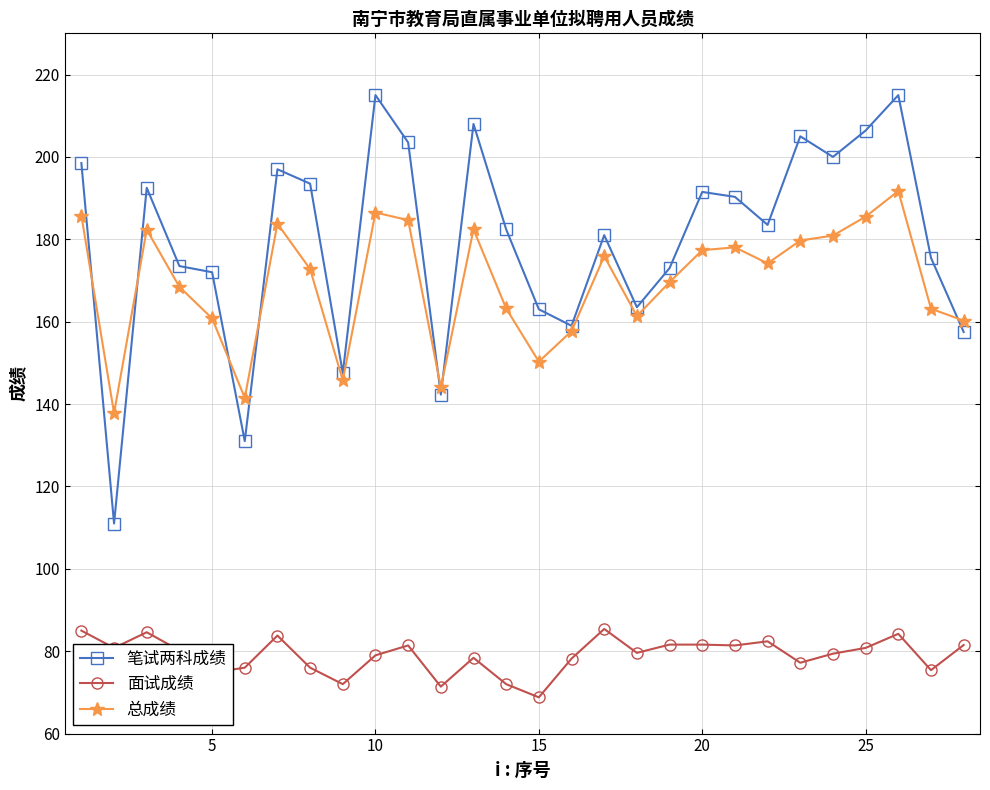

True or false: 笔试两科成绩 and 面试成绩 intersect in this chart.

False